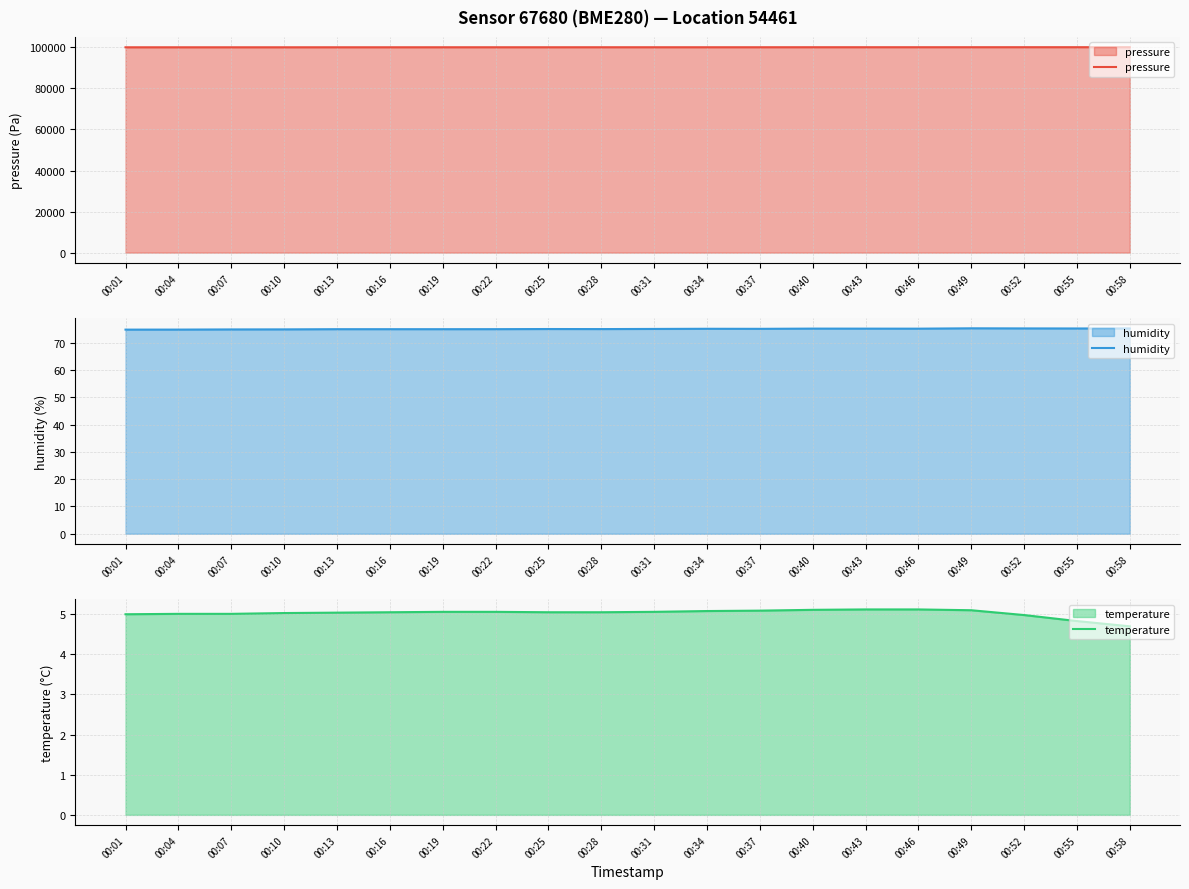

At how many categories does at least one series exceed 44240?

20